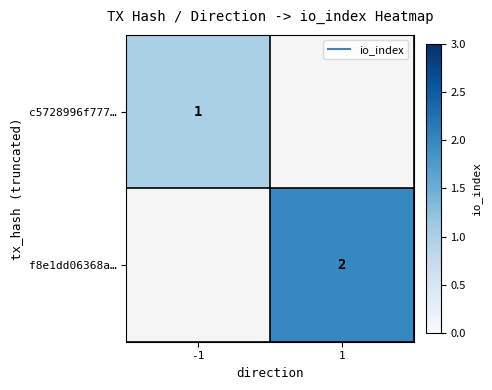

Which has a higher value, -1 or 1?

1